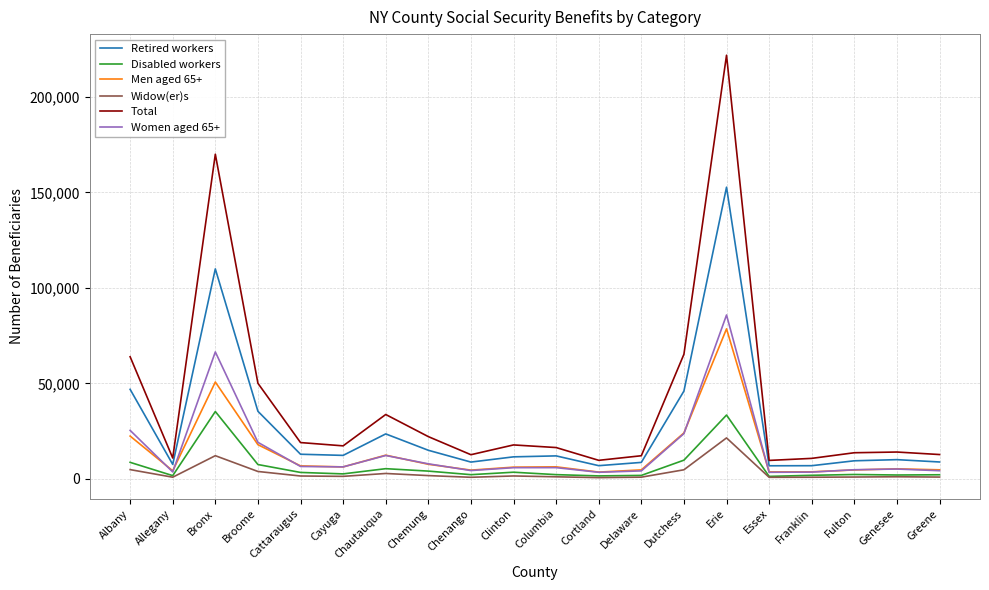

At which category does Women aged 65+ reach its first local valley?

Allegany